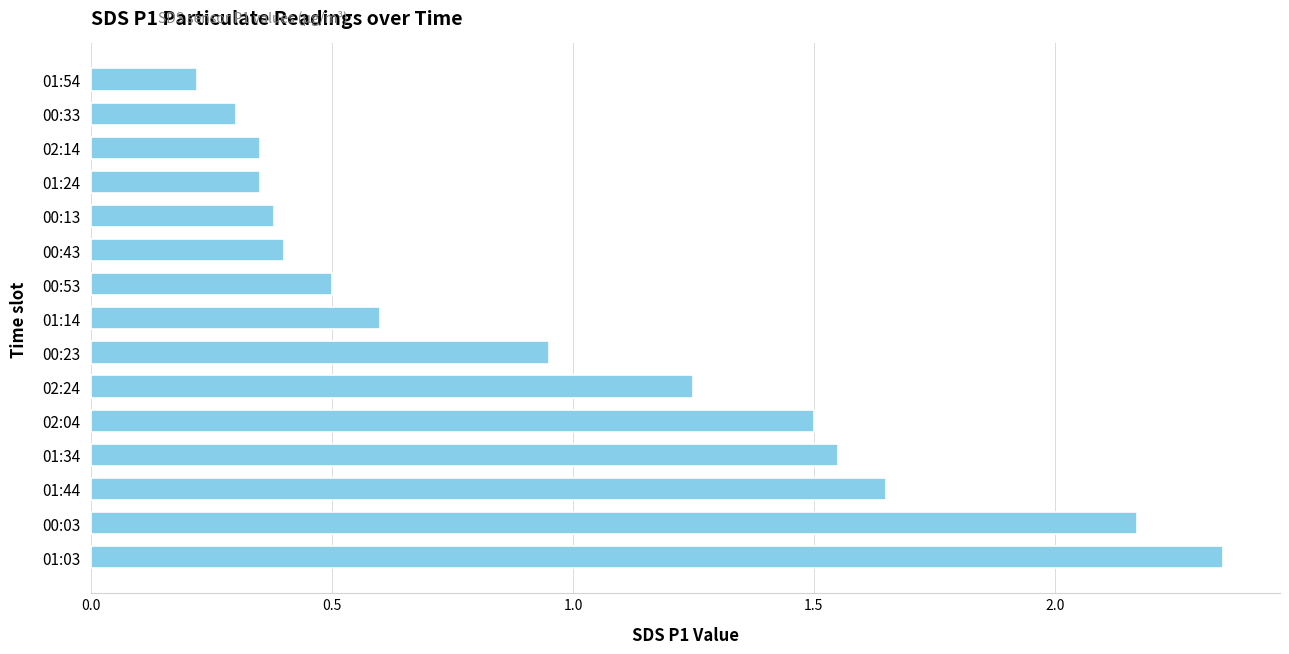

At which category does the chart reach its peak across all series?

01:03